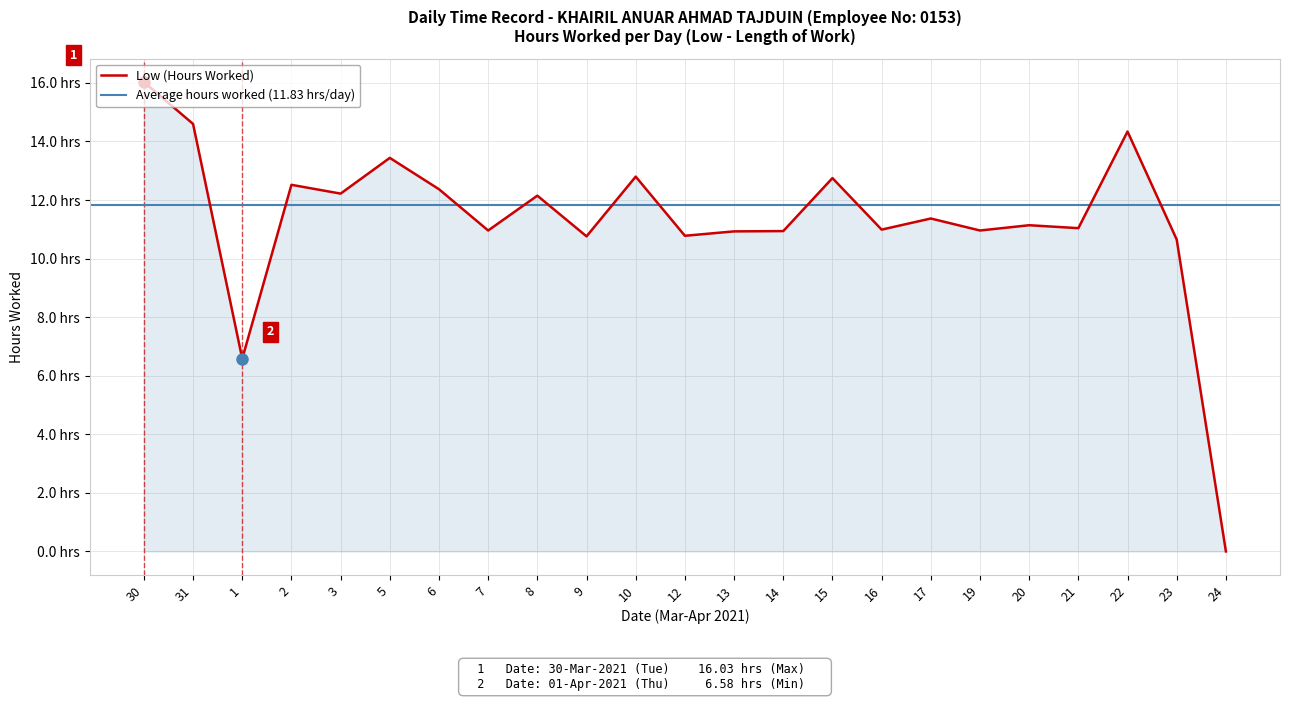

True or false: there are more than 0 points higher than both neighbors.

True